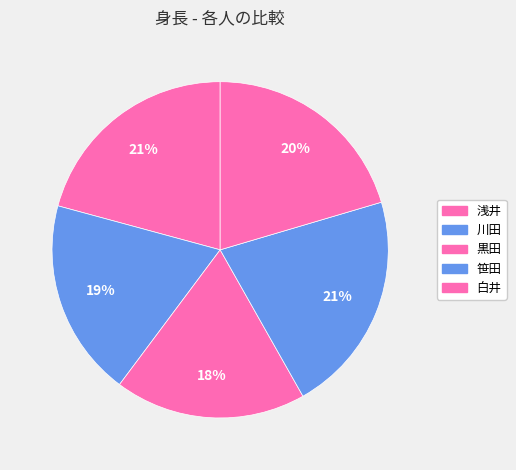

Count the number of slices in the pie.

5